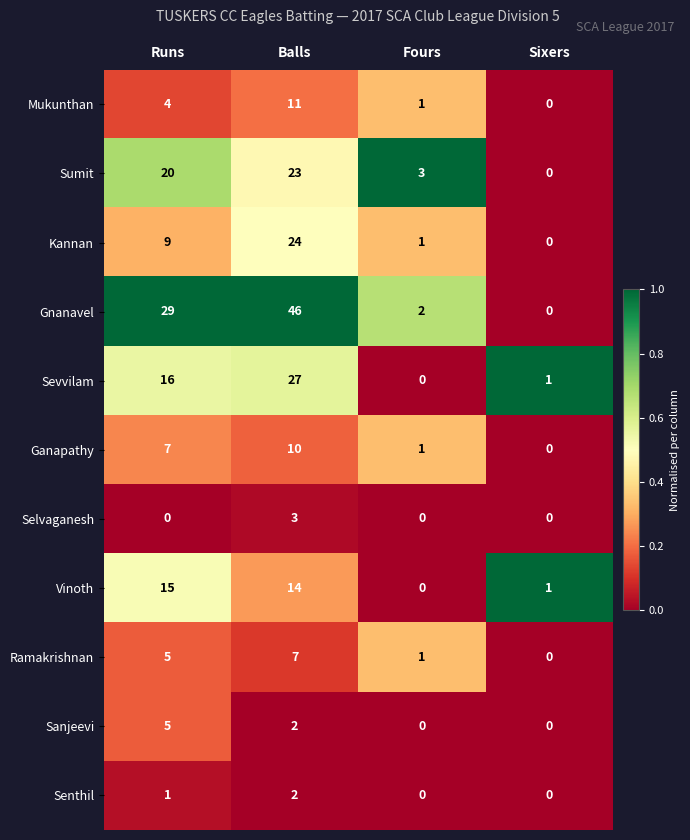

What is the difference between the maximum and second lowest values in the Ganapathy series?

9